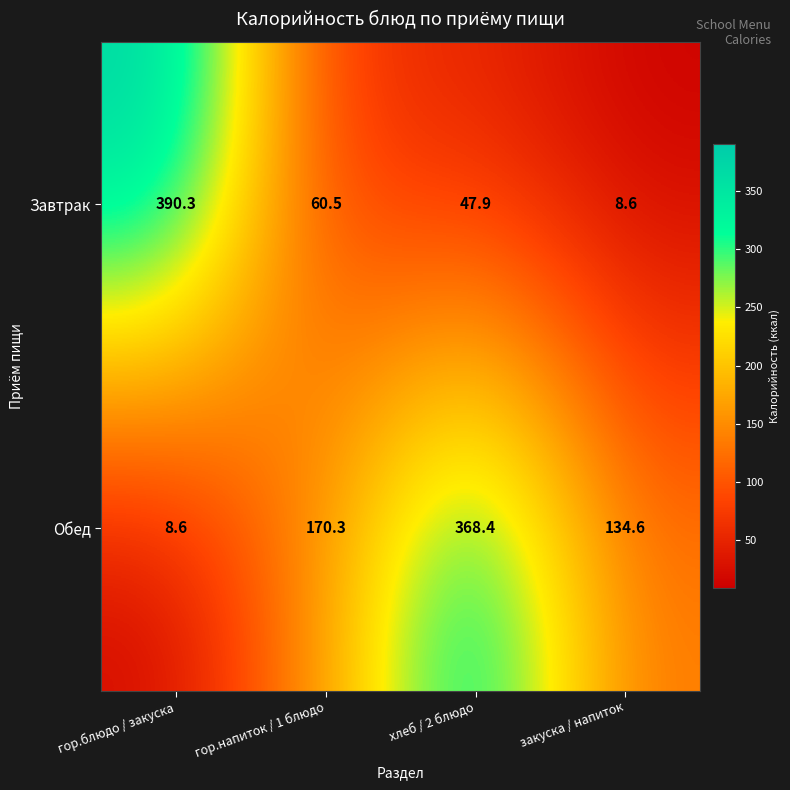

Read the Завтрак value at гор.блюдо / закуска.

390.3